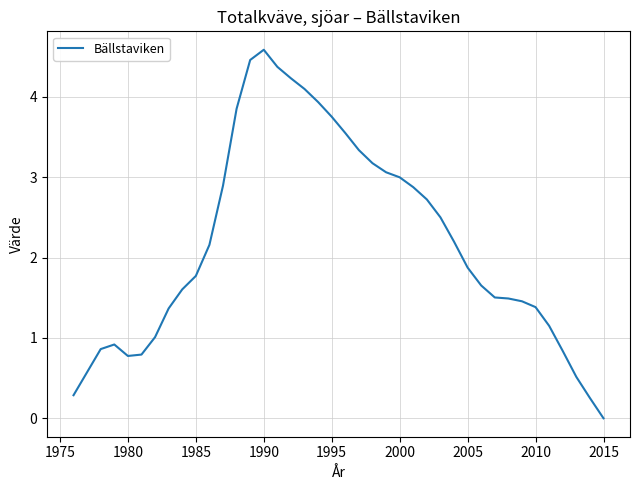

What is the greatest value displayed?

4.6